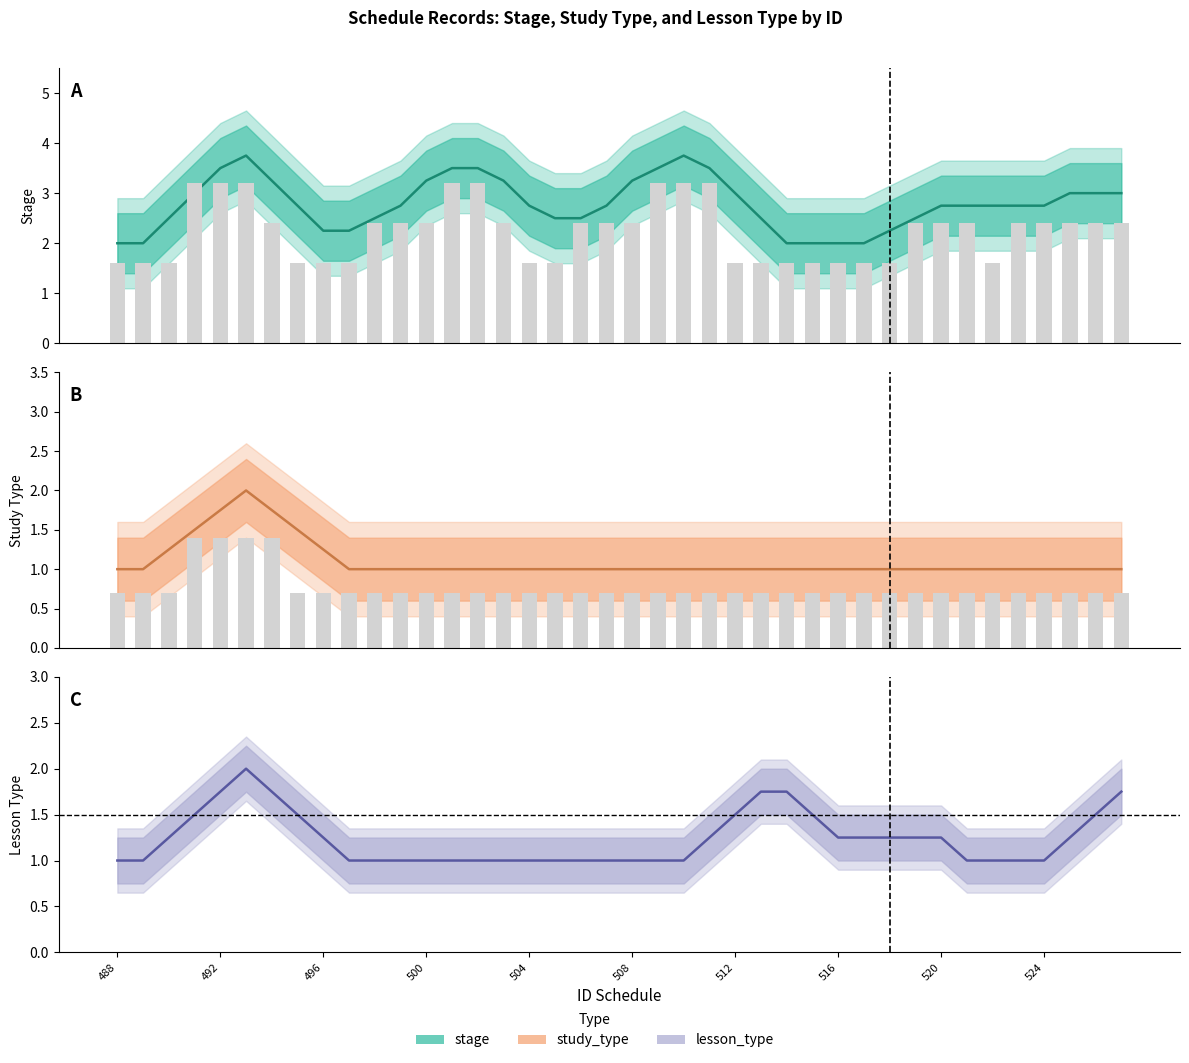

Which series has the largest range (max minus min)?

stage